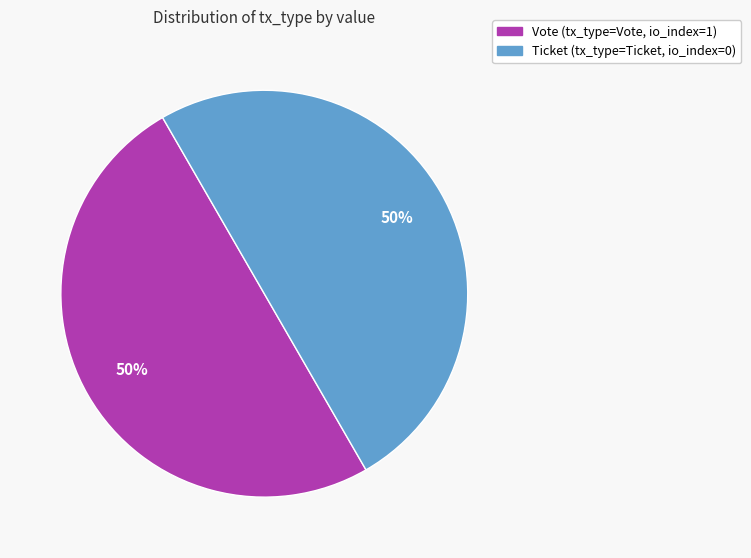

To the nearest percent, what is the average slice percentage?

50%